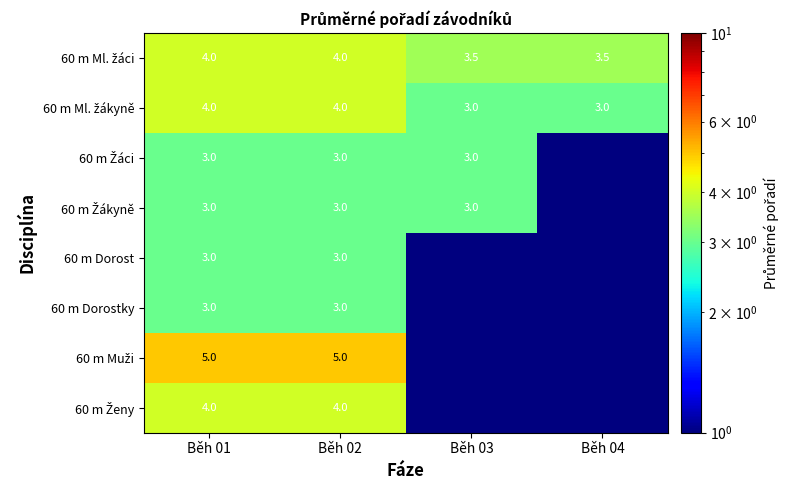

What is the total value across all series at Běh 01?

29.0